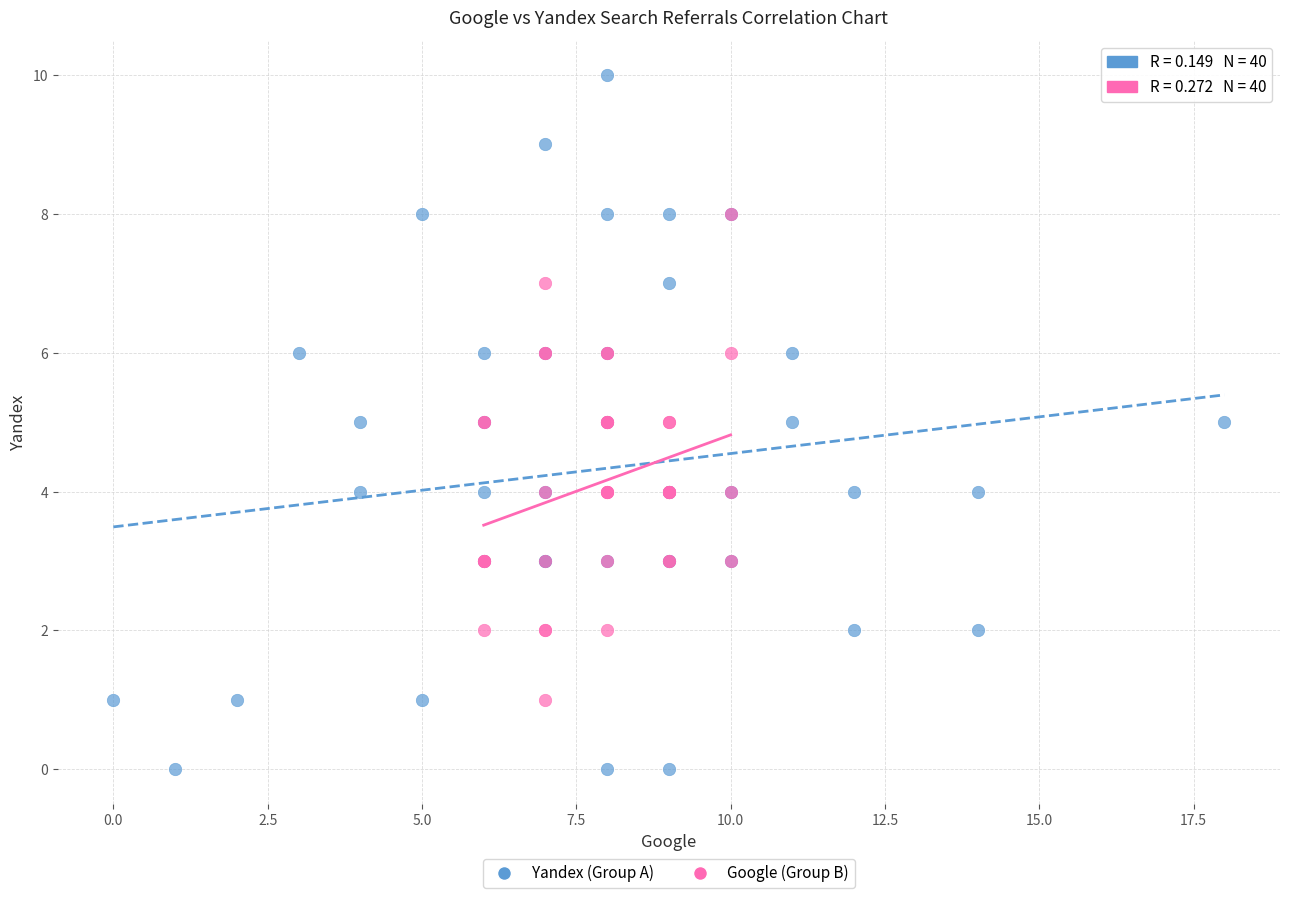

Which series reaches the minimum Y coordinate?

Yandex (Group A)